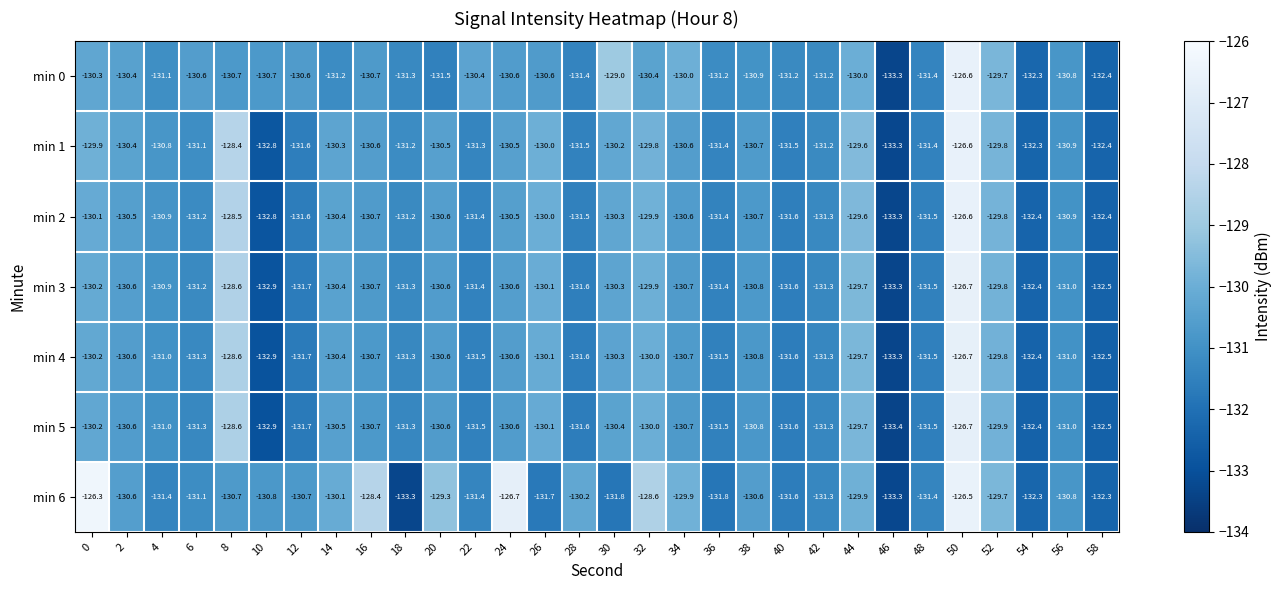

At which category does the chart reach its minimum across all series?

46